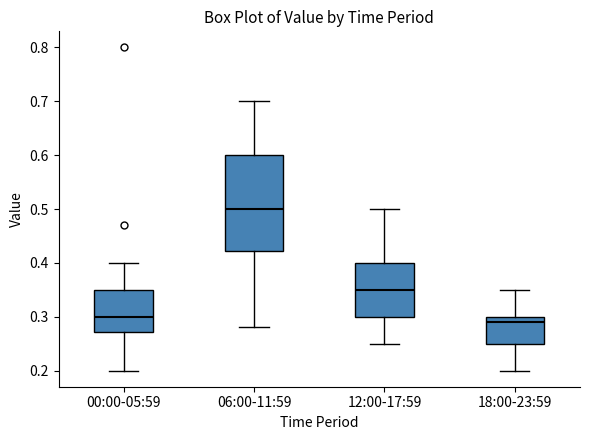

Which box has the highest median line?

06:00-11:59